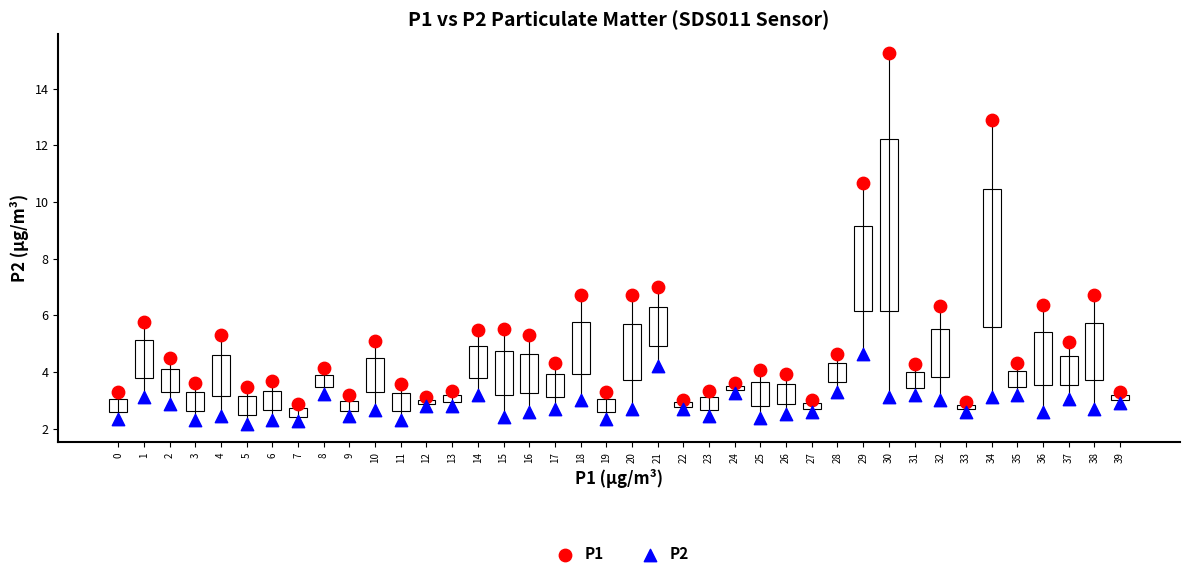

Which series reaches the maximum Y coordinate?

P1